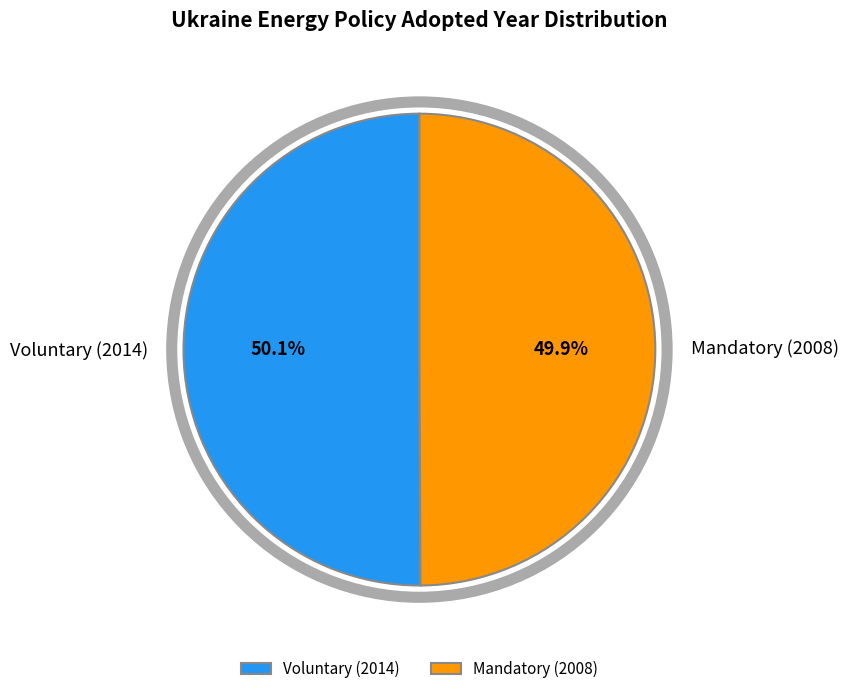

Approximately how many times larger is the value at Voluntary (2014) compared to Mandatory (2008)?

1.0